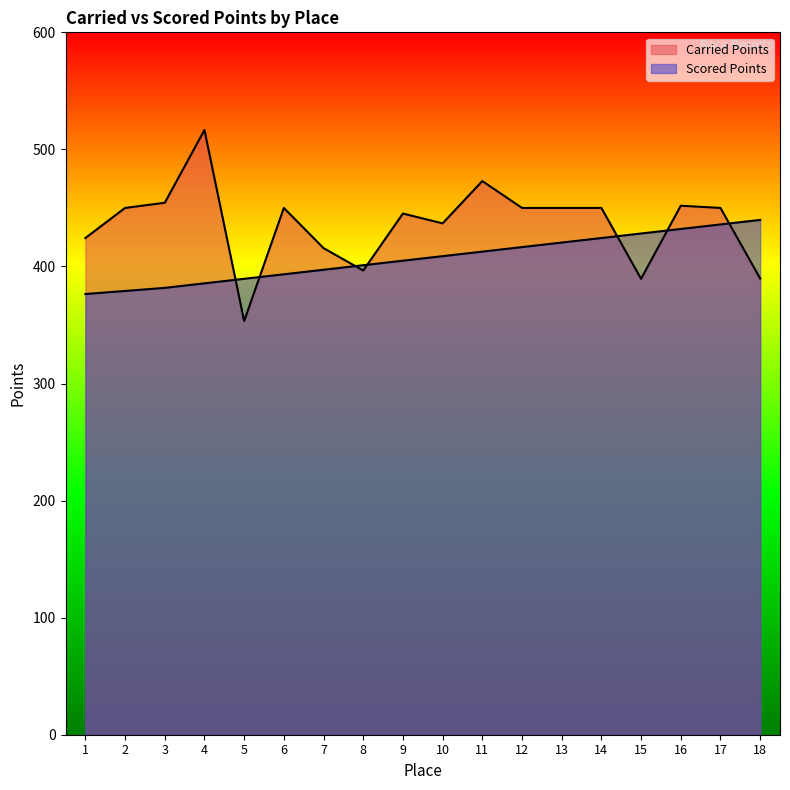

Count the number of categories in the chart.

18